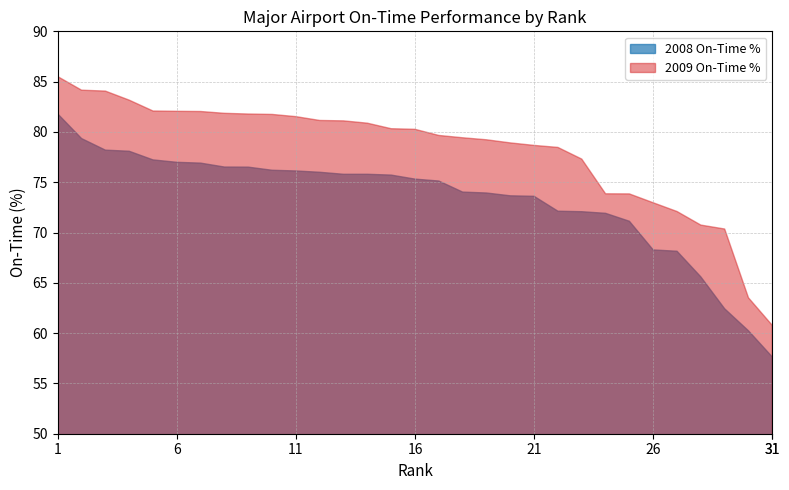

Reading left to right, what are all the values shown in this chart?

2008 On-Time %: 1=81.8	2=79.3	3=78.2	4=78.1	5=77.2	6=77.0	7=76.9	8=76.5	9=76.5	10=76.2	11=76.1	12=76.0	13=75.8	14=75.8	15=75.7	16=75.3	17=75.1	18=74.0	19=73.9	20=73.7	21=73.6	22=72.1	23=72.1	24=71.9	25=71.1	26=68.3	27=68.1	28=65.6	29=62.4	30=60.2	31=57.6
2009 On-Time %: 1=85.5	2=84.2	3=84.1	4=83.2	5=82.1	6=82.0	7=82.0	8=81.8	9=81.8	10=81.7	11=81.5	12=81.1	13=81.1	14=80.9	15=80.3	16=80.3	17=79.7	18=79.4	19=79.2	20=78.9	21=78.7	22=78.5	23=77.3	24=73.8	25=73.8	26=73.0	27=72.1	28=70.7	29=70.3	30=63.5	31=60.8